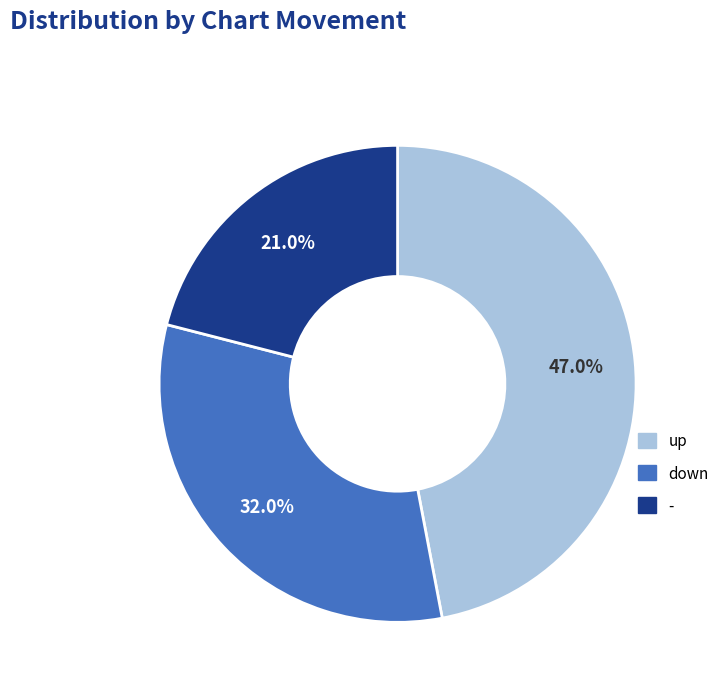

True or false: down accounts for 43% of the total.

False